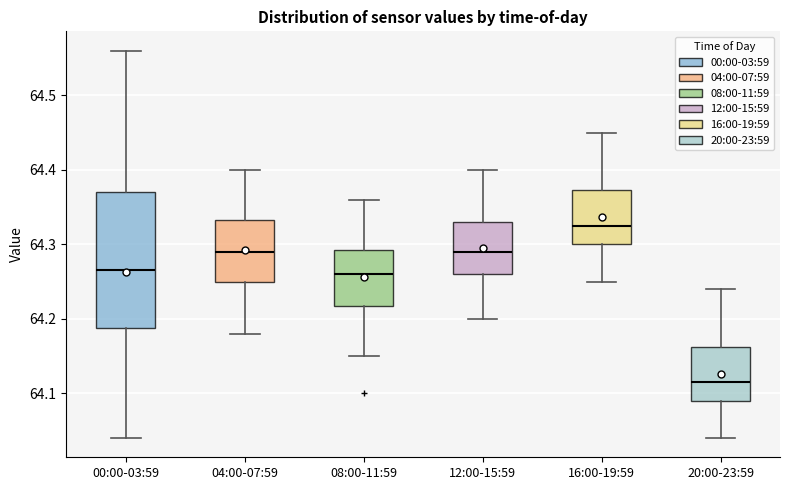

Reading left to right, transcribe this box plot: for each box, give where its median line is, the range the box spans, and where its two whiskers end, as read against the y-axis. The values are not printed on the chart, so give them approximately, as read against the axis.

00:00-03:59: median 64.27, box 64.19 to 64.37, whiskers 64.04 to 64.56
04:00-07:59: median 64.29, box 64.25 to 64.33, whiskers 64.18 to 64.40
08:00-11:59: median 64.26, box 64.22 to 64.29, whiskers 64.15 to 64.36
12:00-15:59: median 64.29, box 64.26 to 64.33, whiskers 64.20 to 64.40
16:00-19:59: median 64.33, box 64.30 to 64.37, whiskers 64.25 to 64.45
20:00-23:59: median 64.12, box 64.09 to 64.16, whiskers 64.04 to 64.24